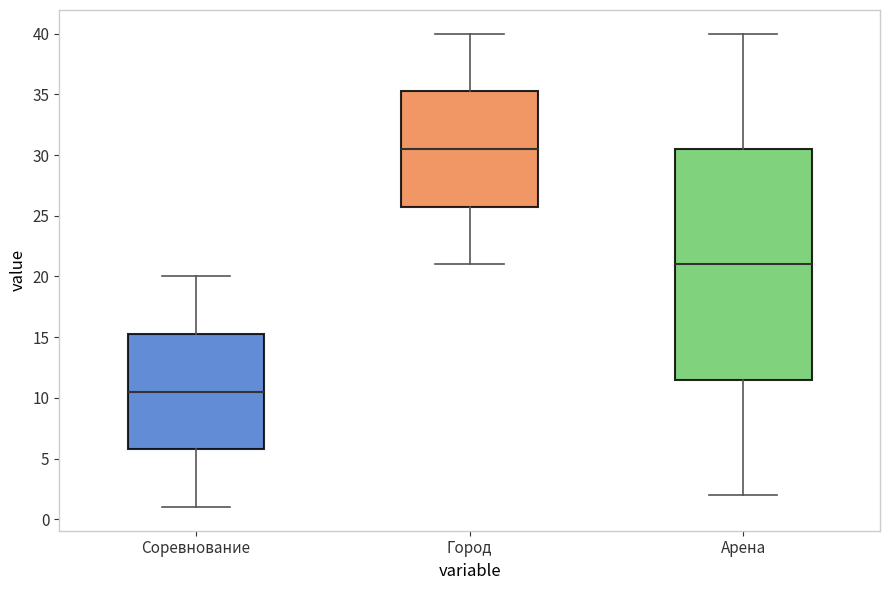

Reading left to right, transcribe this box plot: for each box, give where its median line is, the range the box spans, and where its two whiskers end, as read against the y-axis. The values are not printed on the chart, so give them approximately, as read against the axis.

Соревнование: median 10.5, box 6.0 to 15.5, whiskers 1.0 to 20.0
Город: median 30.5, box 26.0 to 35.5, whiskers 21.0 to 40.0
Арена: median 21.0, box 11.5 to 30.5, whiskers 2.0 to 40.0